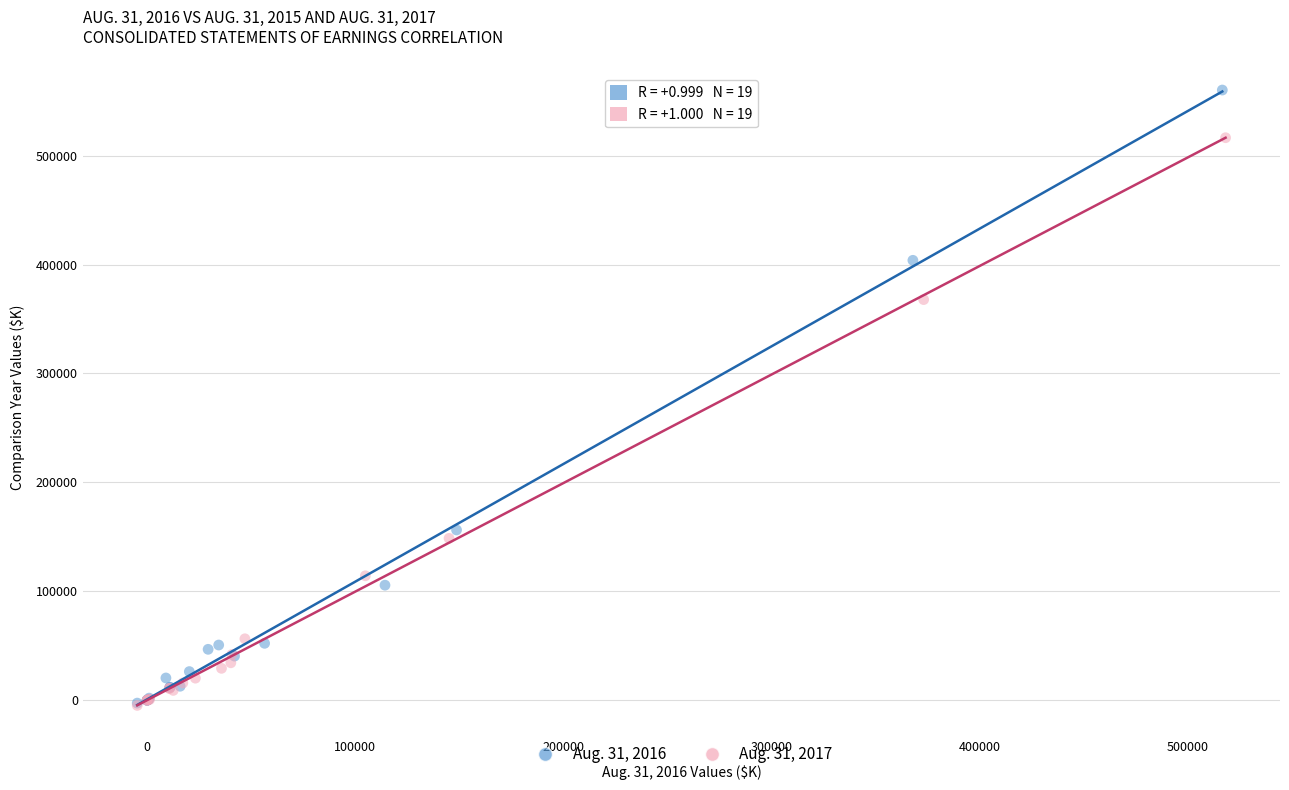

Which series has the largest Y range (max minus min)?

Aug. 31, 2016